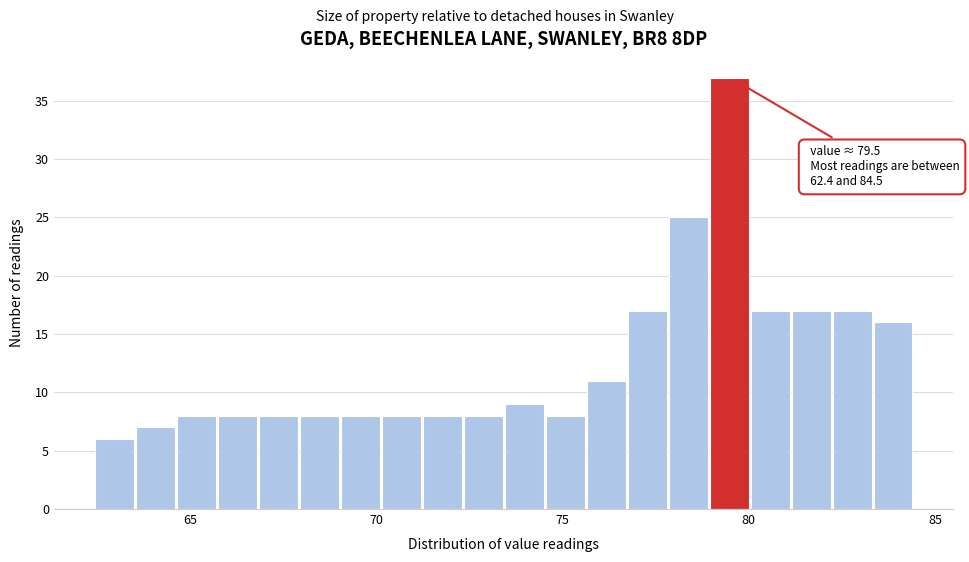

Around what value on the x-axis is the tallest bar? Give the approximate position of its centre, as read against the axis.

79.5